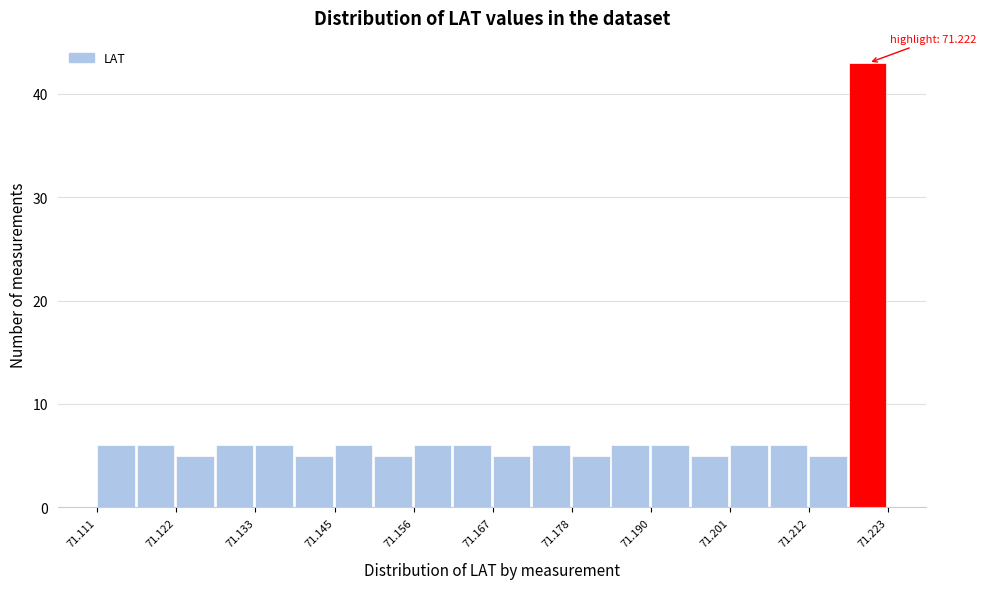

Around what value on the x-axis is the tallest bar? Give the approximate position of its centre, as read against the axis.

71.220